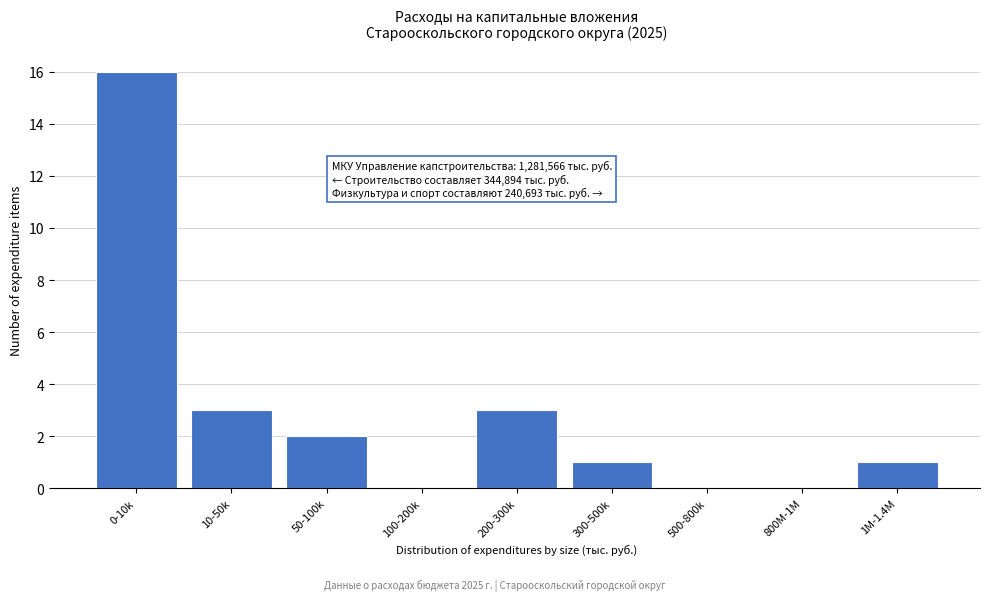

Reading left to right, list all the values displayed in this chart.

0-10k=16	10-50k=3	50-100k=2	100-200k=0	200-300k=3	300-500k=1	500-800k=0	800M-1M=0	1M-1.4M=1